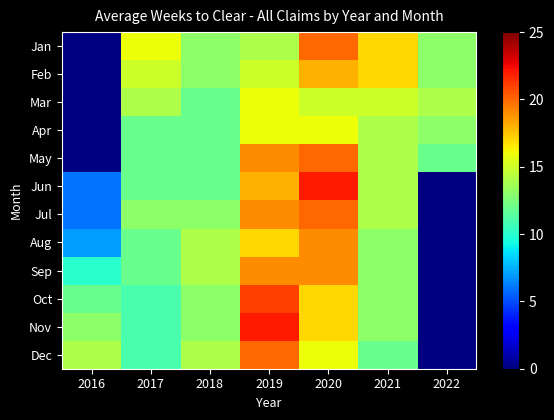

Is the value of Aug at 2021 greater than the value of May at 2017?

Yes